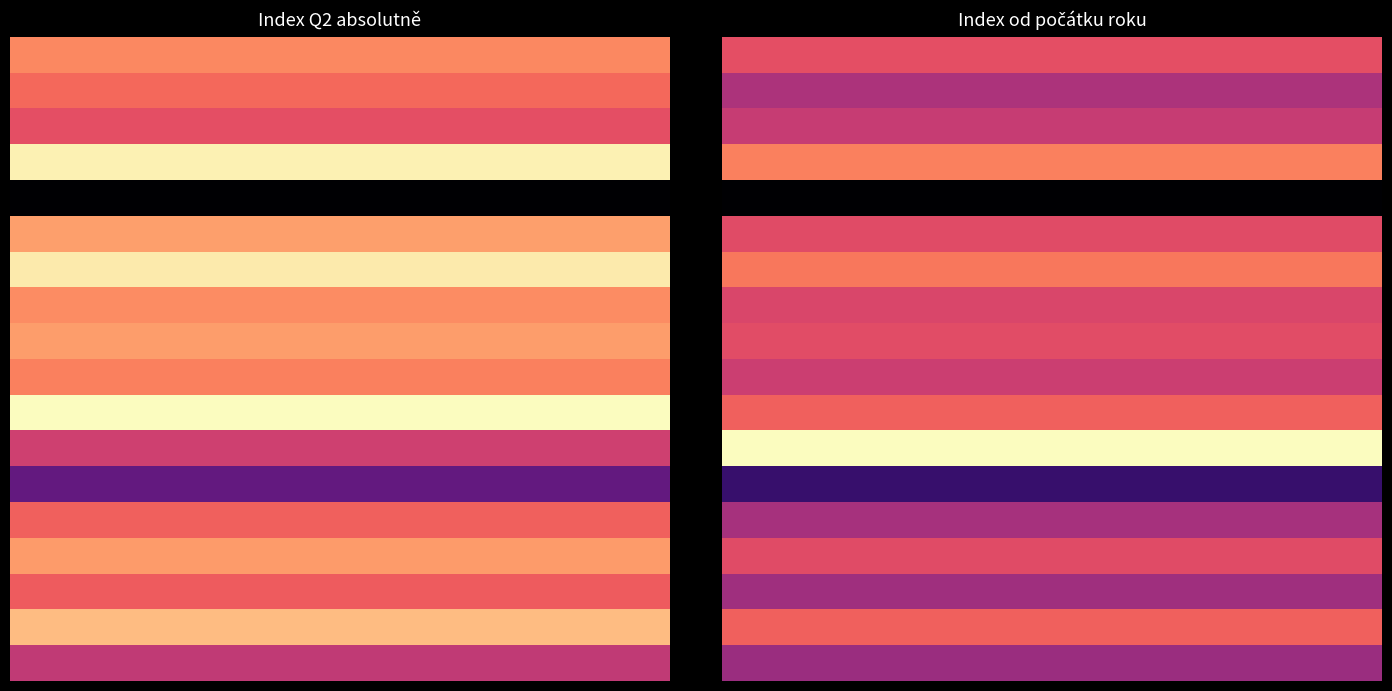

What is the greatest value displayed?

134.2